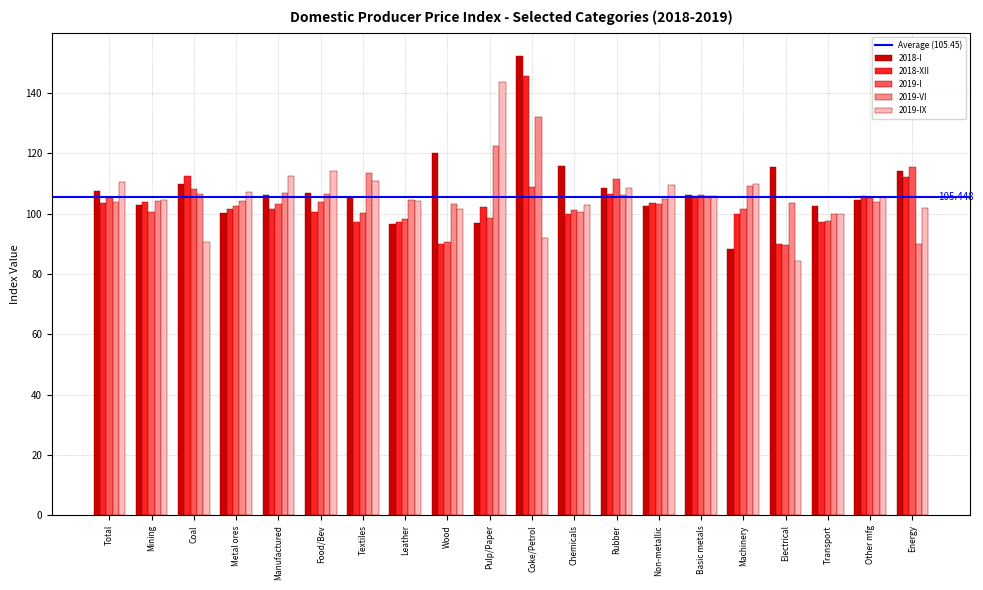

At which category is the sum across all series the highest?

Coke/Petrol